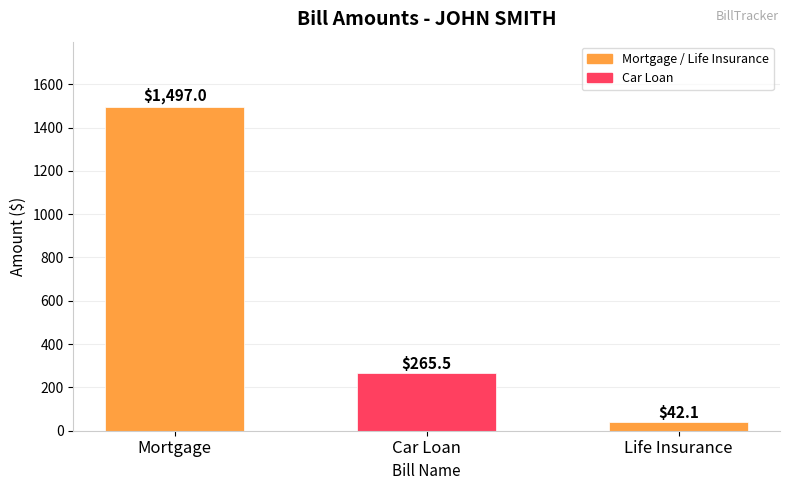

What is the label of the 1st bar from the right?

Life Insurance